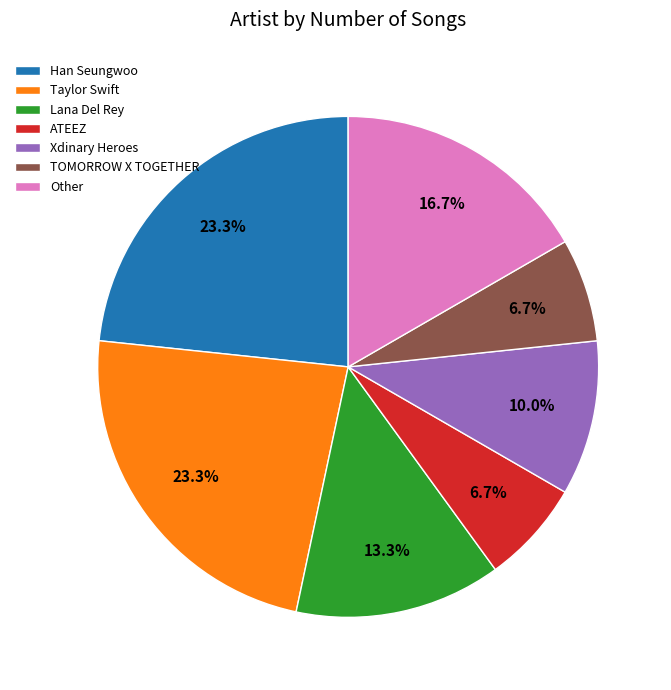

To the nearest percent, what portion does Other represent?

17%